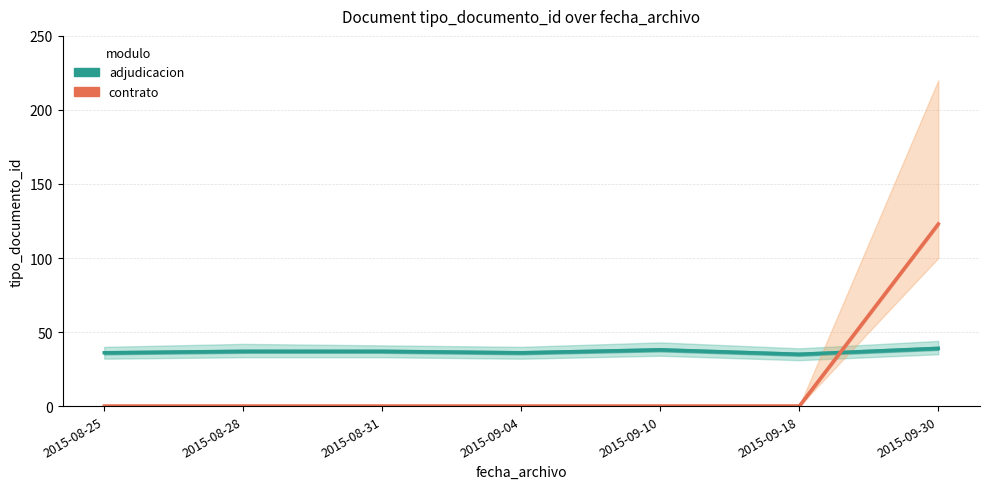

How many lines are shown in the chart?

2